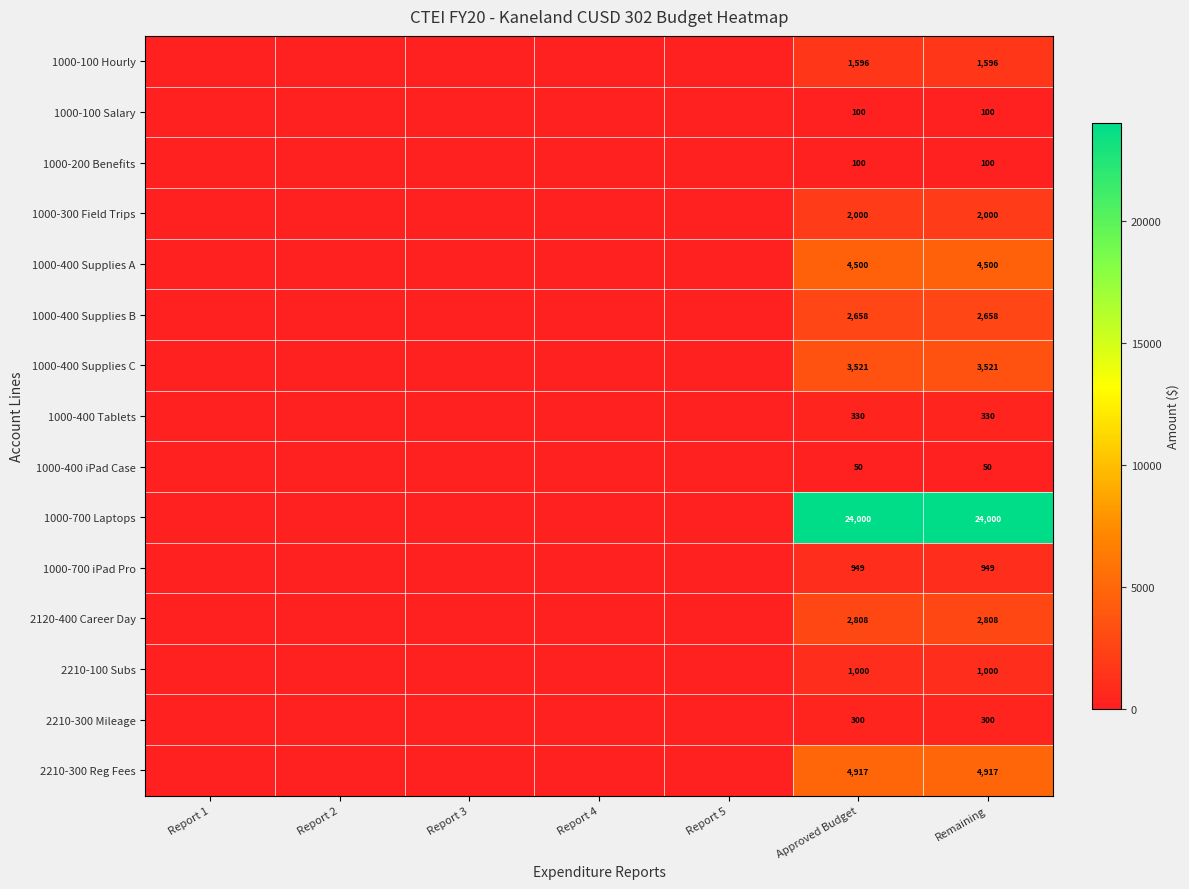

True or false: 1000-400 iPad Case has a value of 14 at Remaining.

False